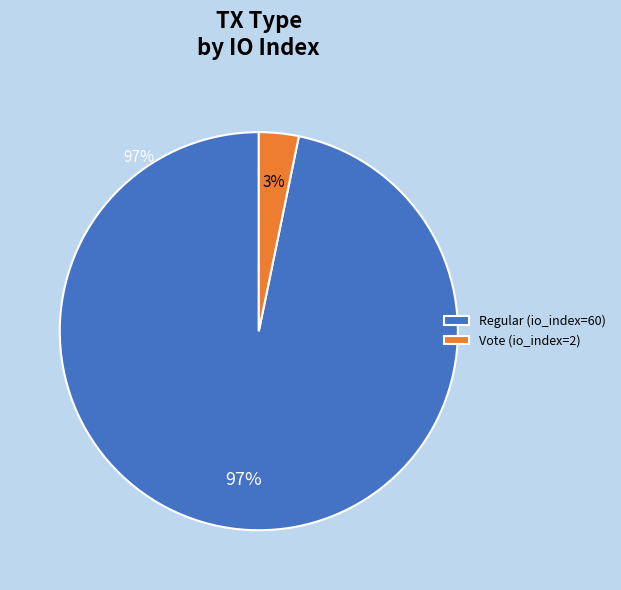

Rank the categories by value from lowest to highest.

Vote (io_index=2), Regular (io_index=60)